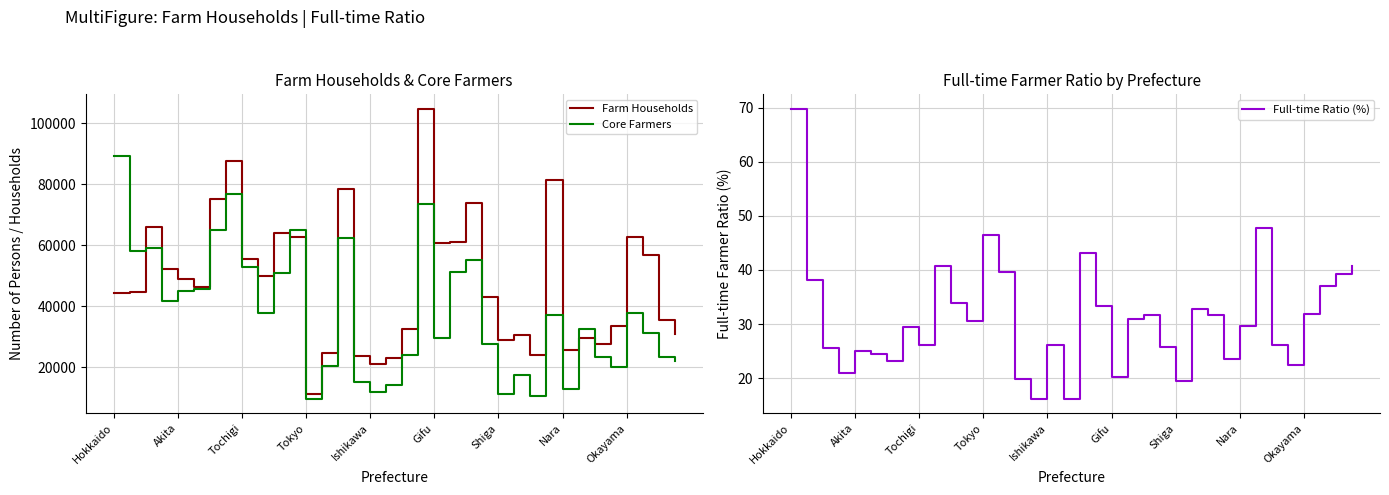

What is the average value of the Farm Households series?

47874